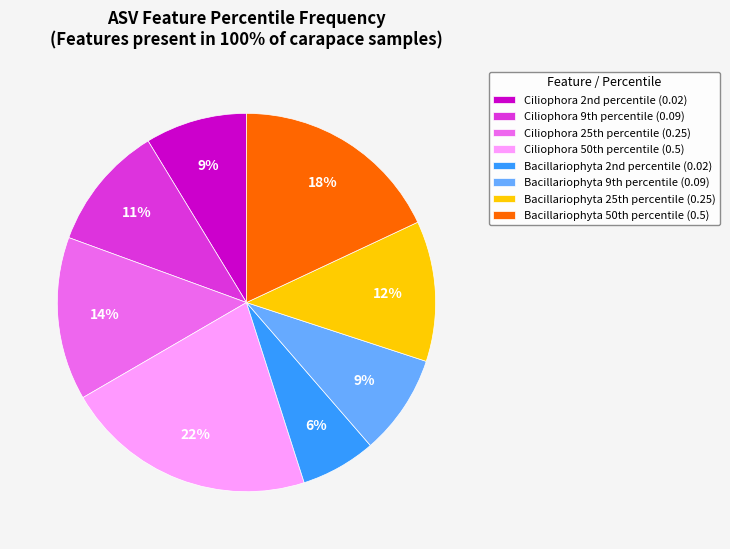

Is there any slice that represents more than half of the pie?

No